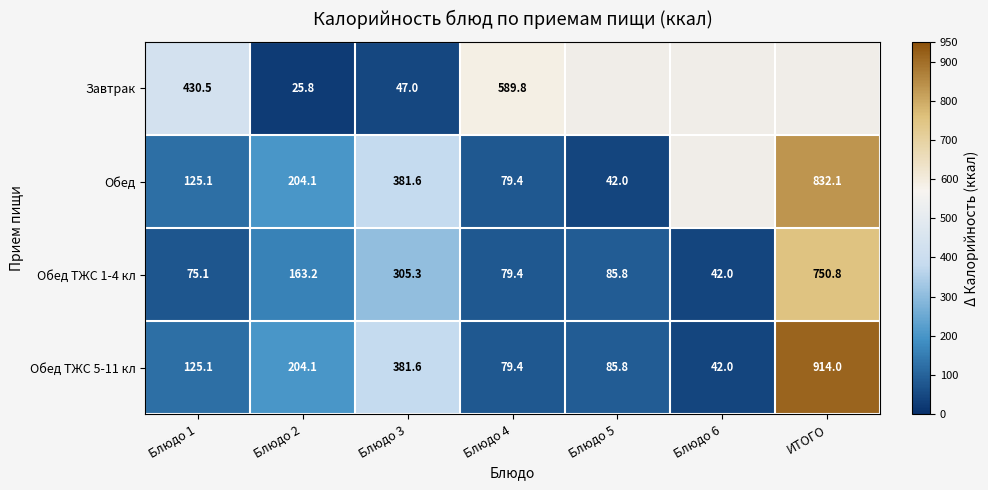

How many data points in Обед ТЖС 1-4 кл are above 85?

4